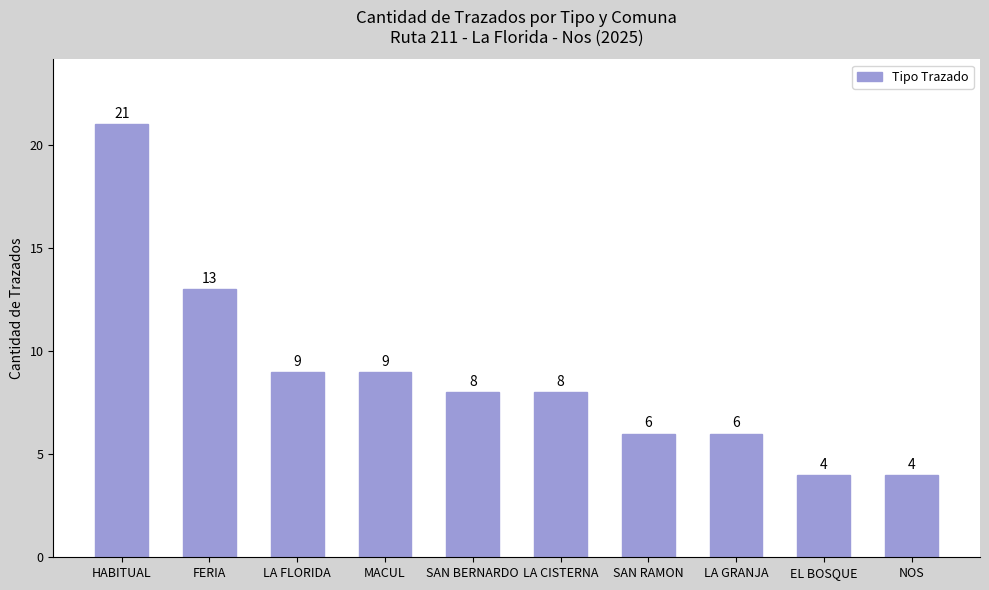

At which label does the data first exceed 8?

HABITUAL